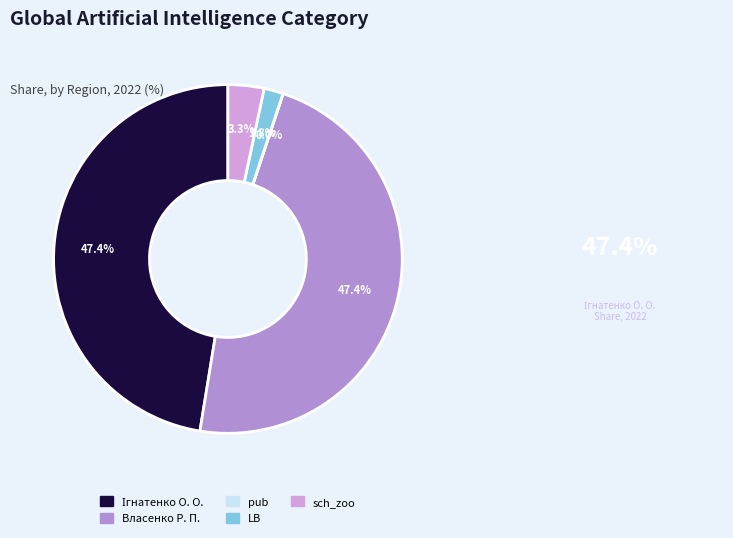

To the nearest percent, what percentage of the pie is sch_zoo?

3%